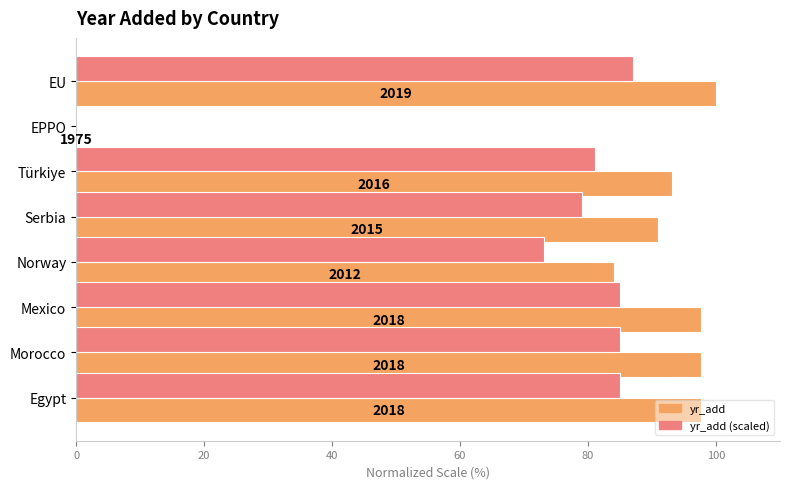

What are all the series names shown in the legend?

yr_add, yr_add (scaled)